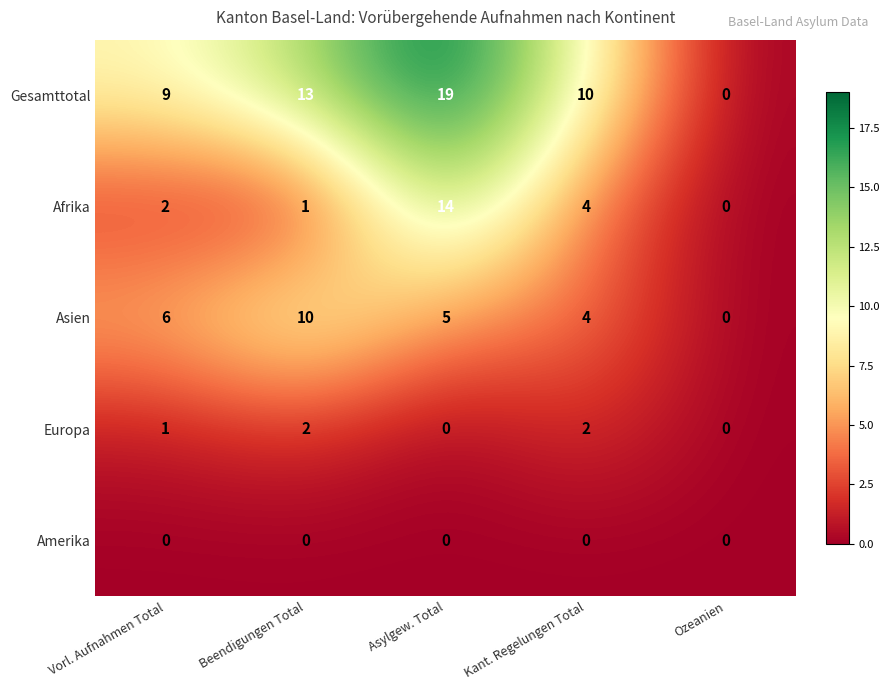

Read the Afrika value at Asylgew. Total, to the nearest 10.

10